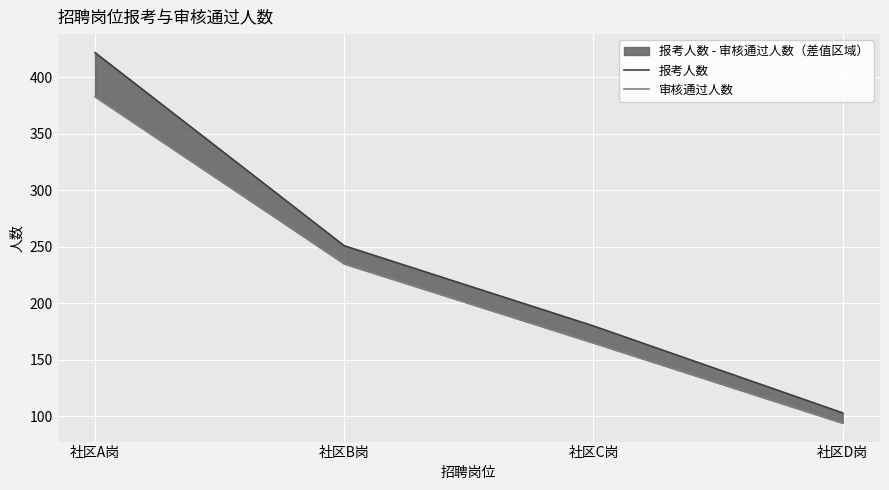

Which label corresponds to the smallest value in the chart?

社区D岗